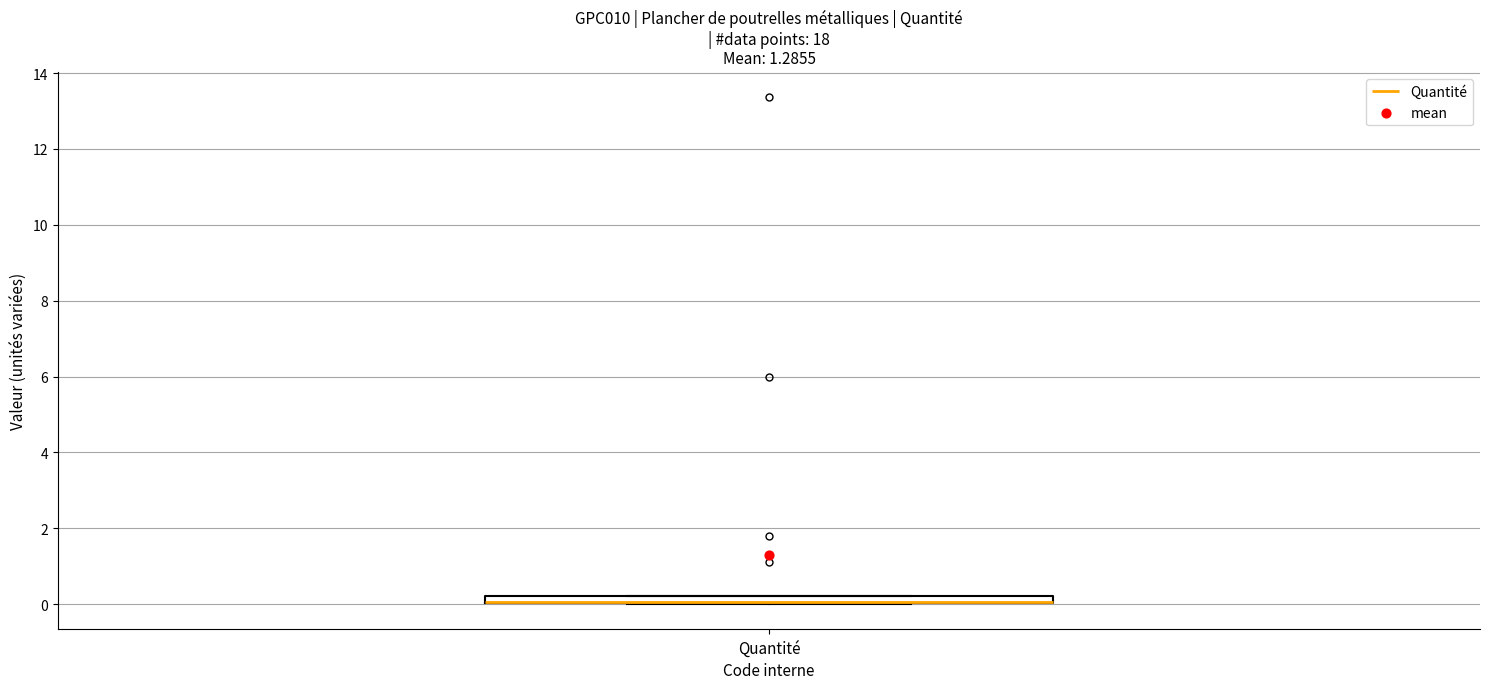

Where is the upper edge of the box for Quantité on the y-axis? The values are not printed on the chart, so give them approximately, as read against the axis.

0.2